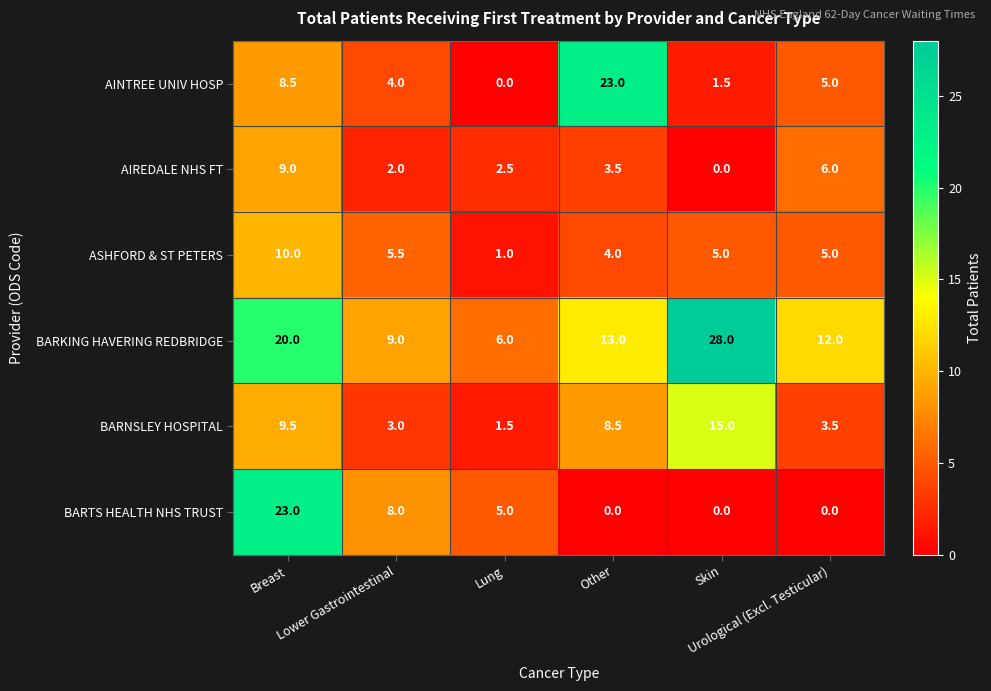

What is the difference between the maximum and minimum values in the BARTS HEALTH NHS TRUST series?

23.0